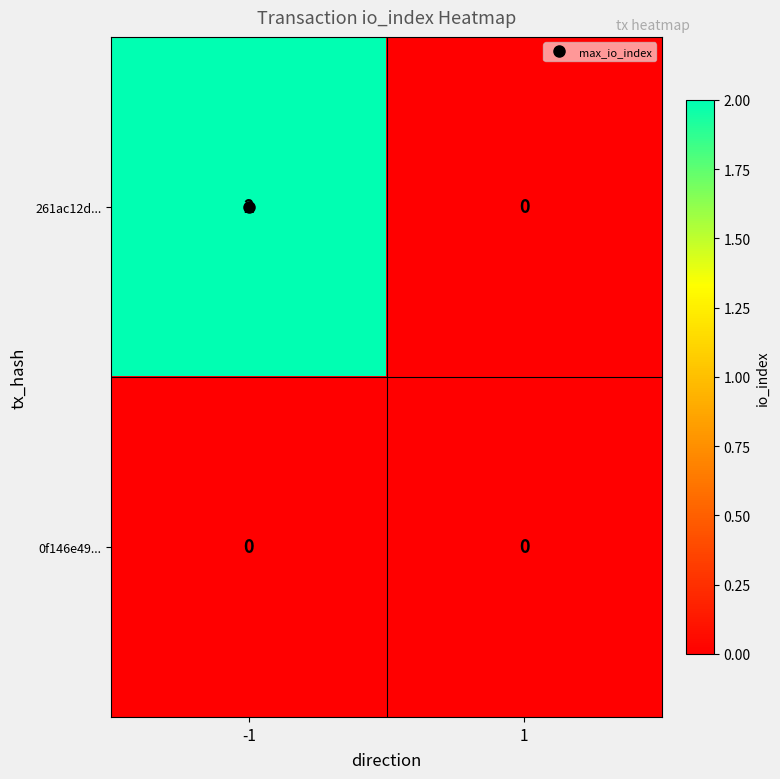

Rank the series by their average value, from highest to lowest.

261ac12d..., 0f146e49...